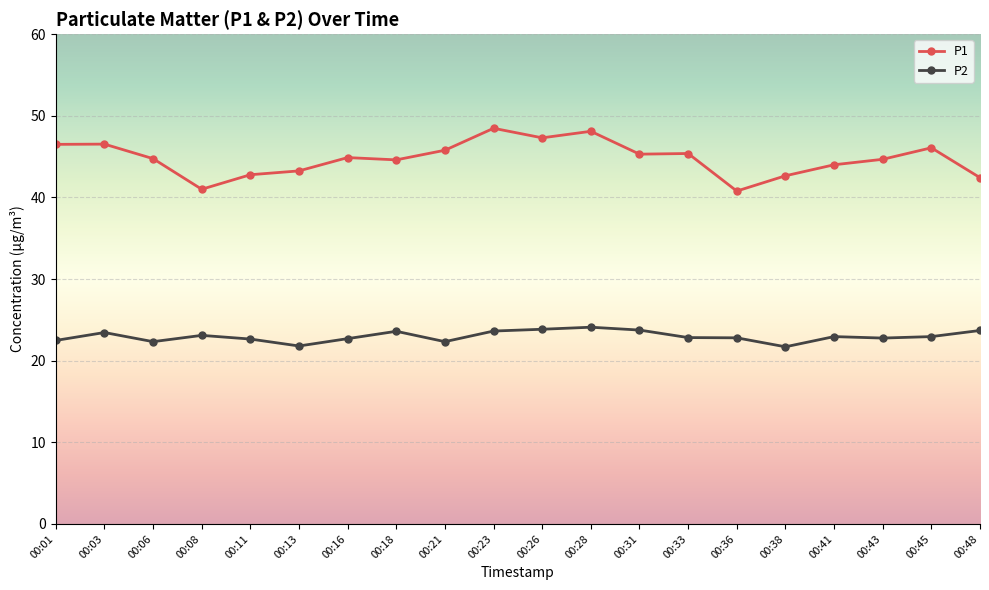

What is the minimum value for P2?

21.7